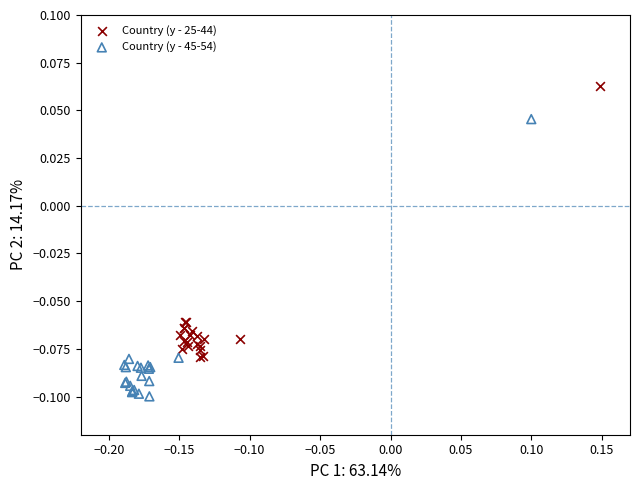

Which series reaches the maximum Y coordinate?

Country (y - 25-44)